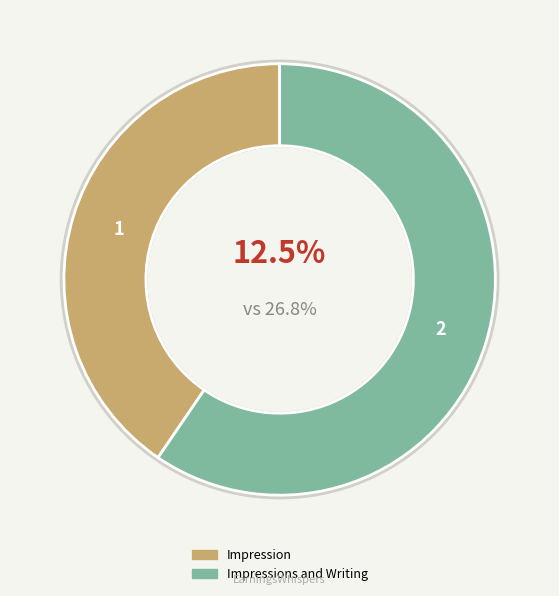

How many segments does this pie chart have?

2